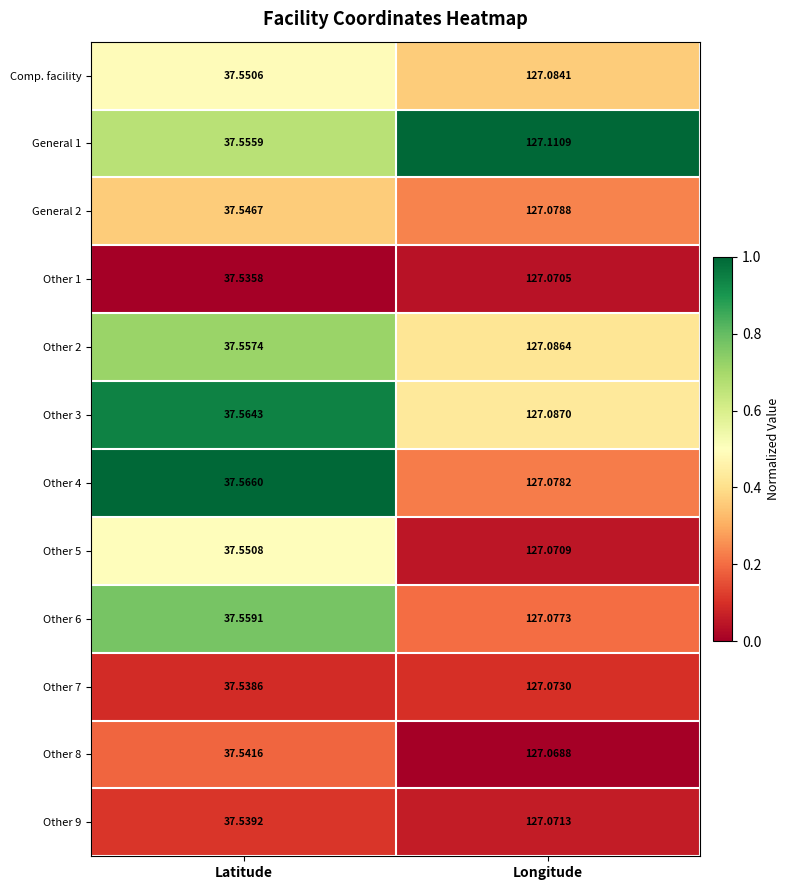

Where is General 2 nearest to the value 82?

Latitude